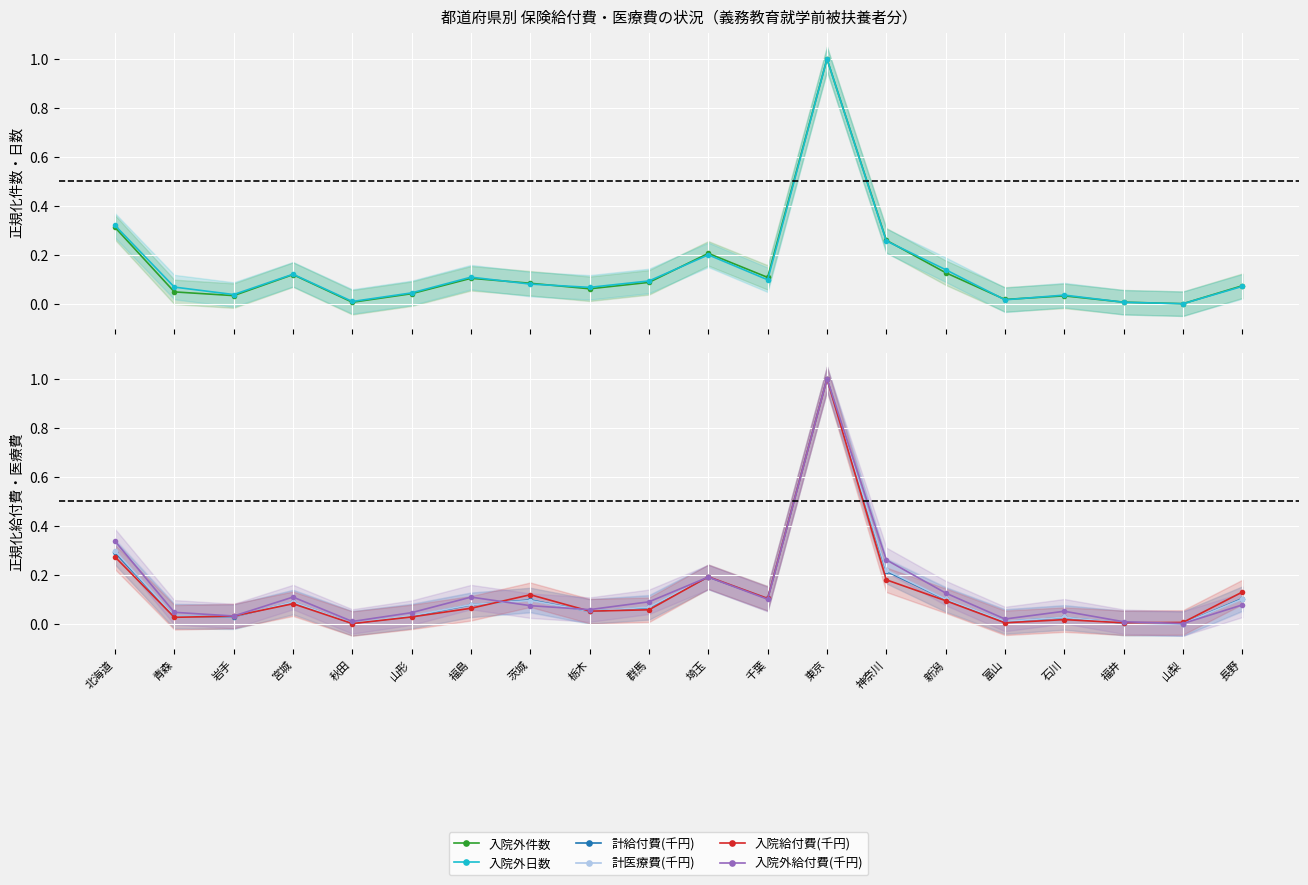

At which category does 計給付費(千円) reach its first local peak?

宮城